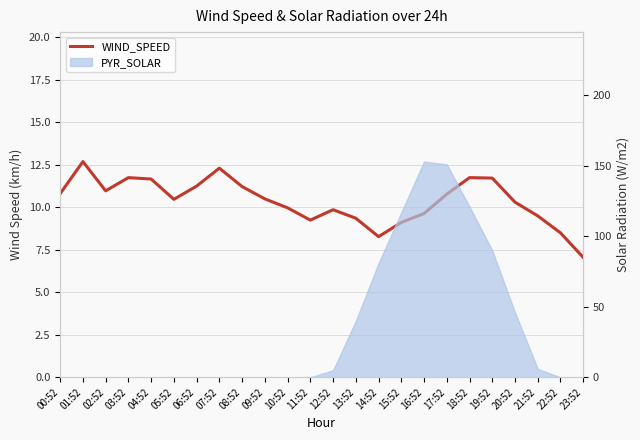

Where is the first local maximum?

01:52